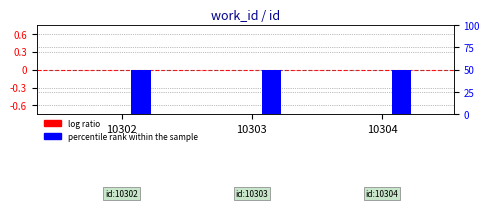

List the series in order of their peak value, lowest first.

log ratio, percentile rank within the sample